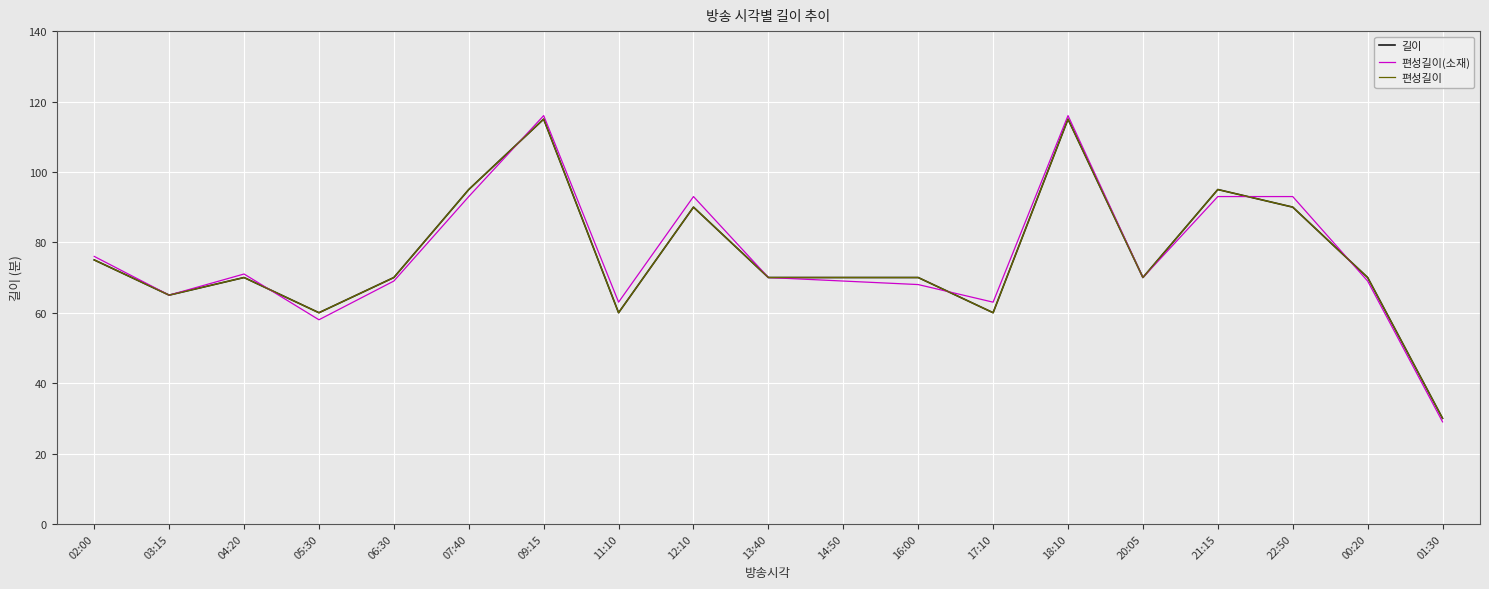

Does the chart display data point markers on the line(s)?

No